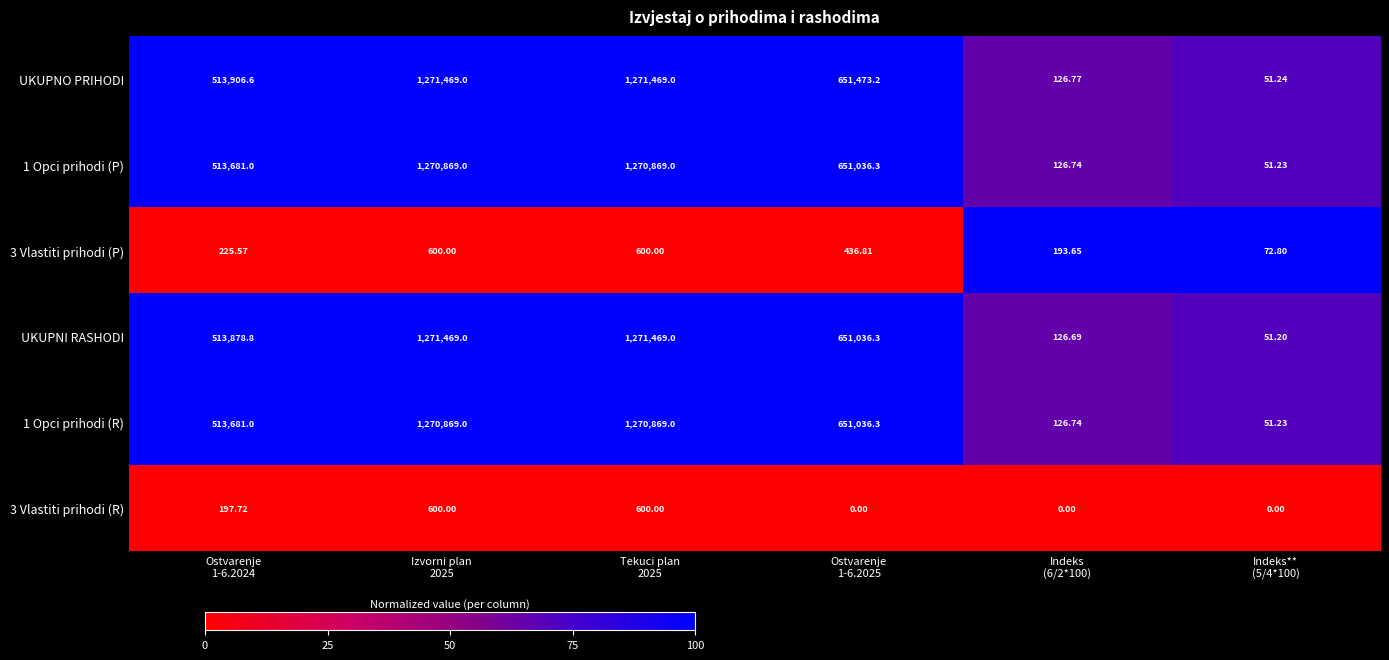

How many data points does each series have?

6